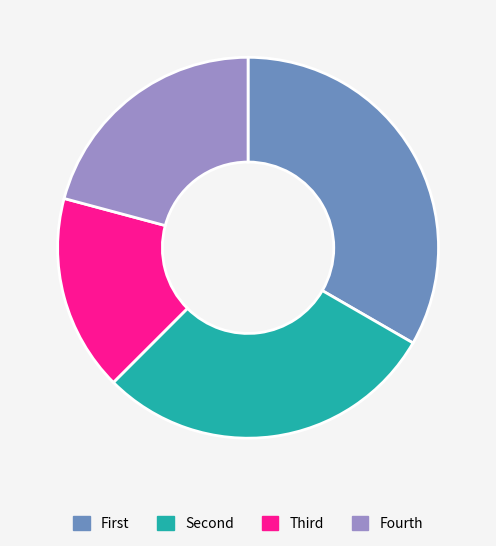

Is Fourth the majority of the pie?

No